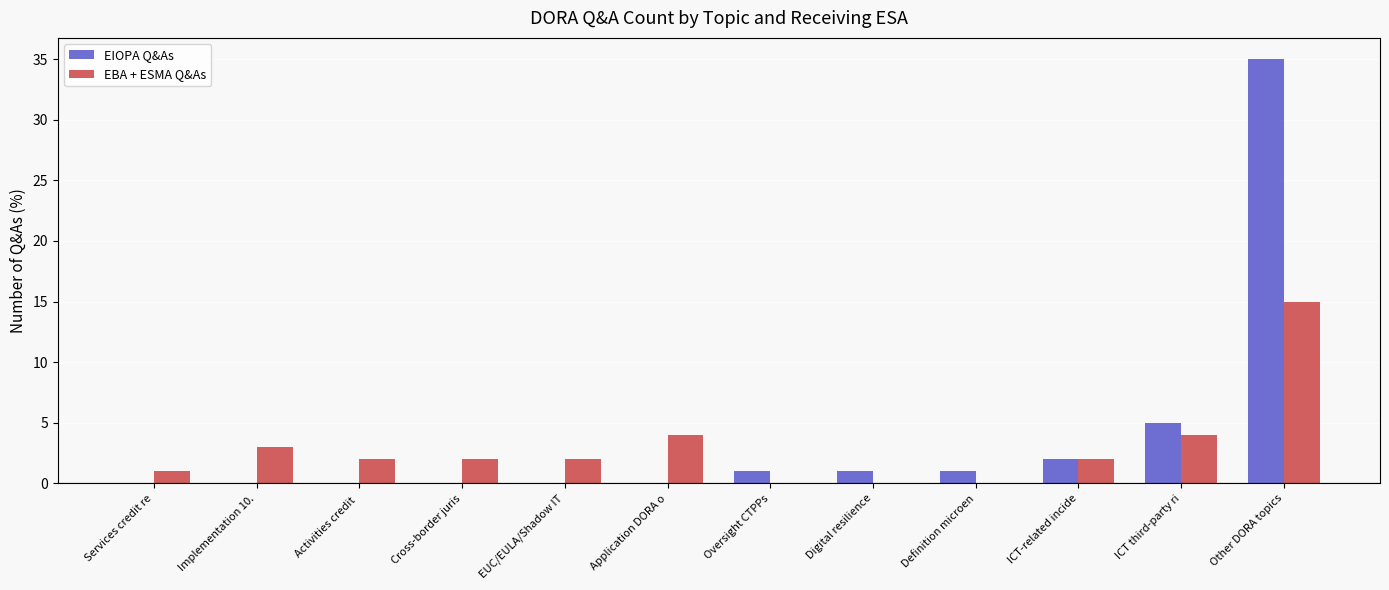

At which category is the sum across all series the highest?

Other DORA topics